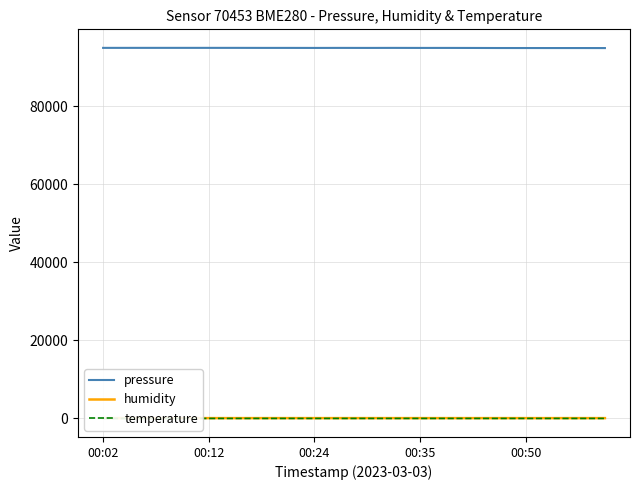

Does the chart have visible grid lines?

Yes